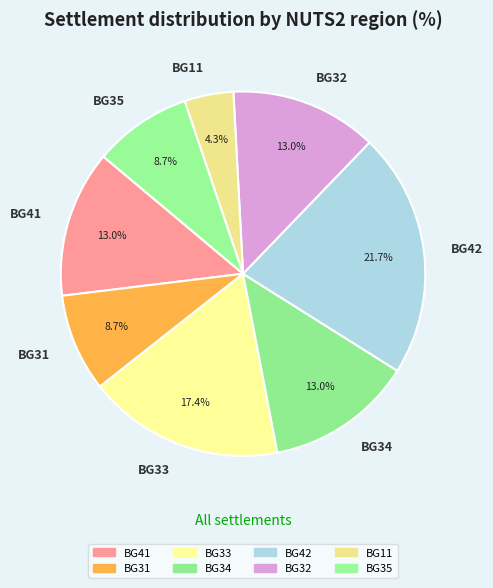

Count the number of slices in the pie.

8